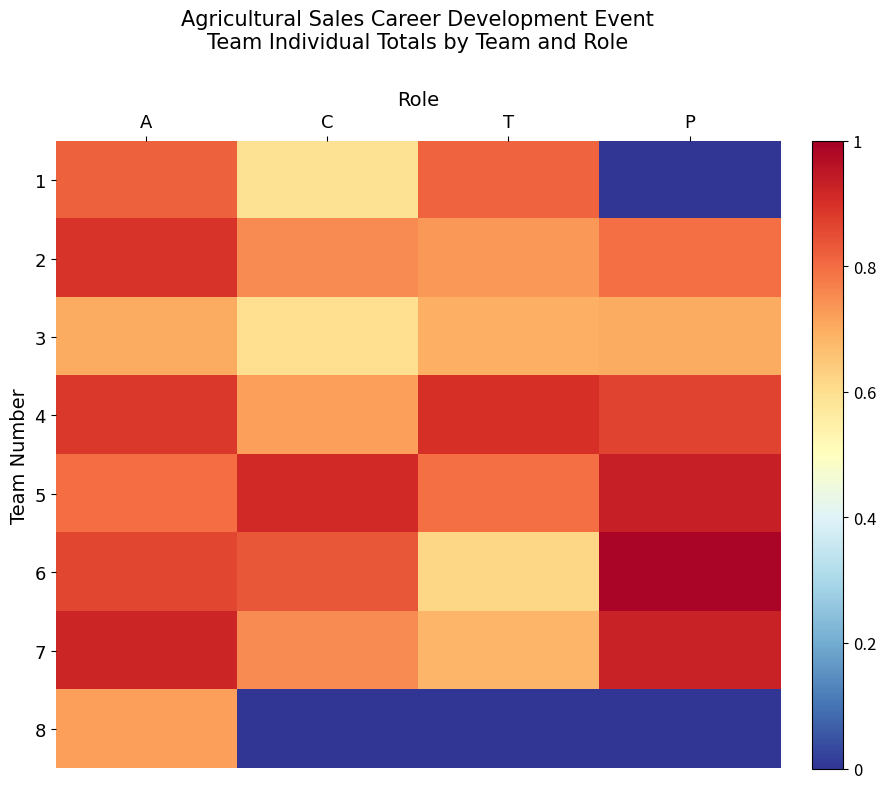

Which series has the largest total across all categories?

5